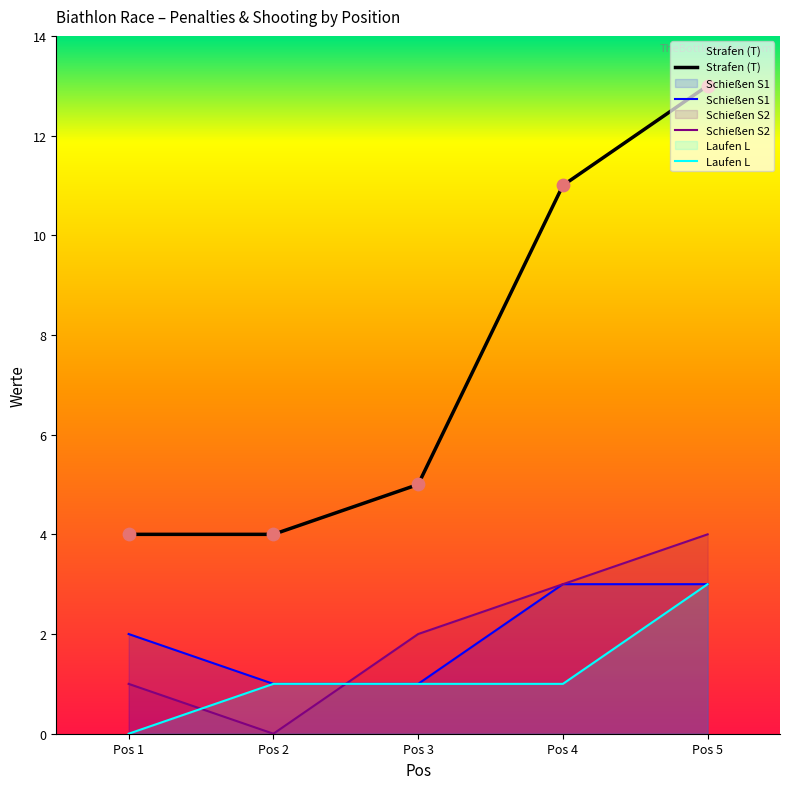

What is the total value across all series at Pos 3?

9